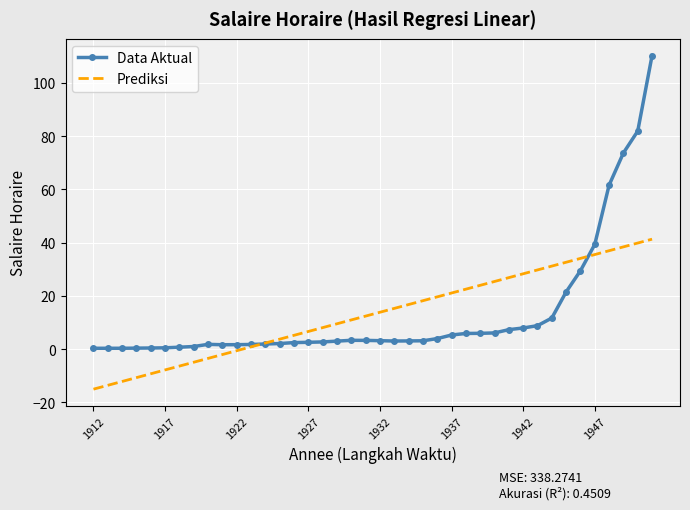

List the series in order of their peak value, lowest first.

Prediksi, Data Aktual